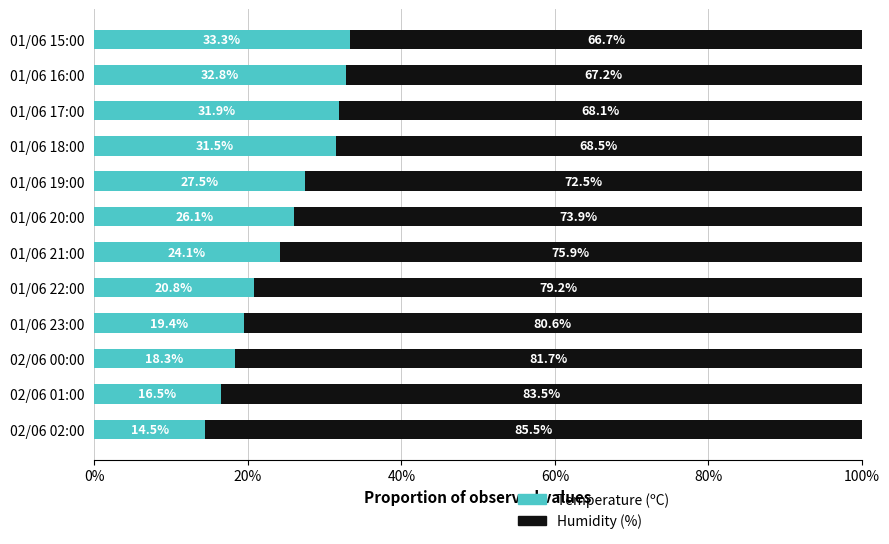

What is the sum of all Temperature (ºC) values?

296.7